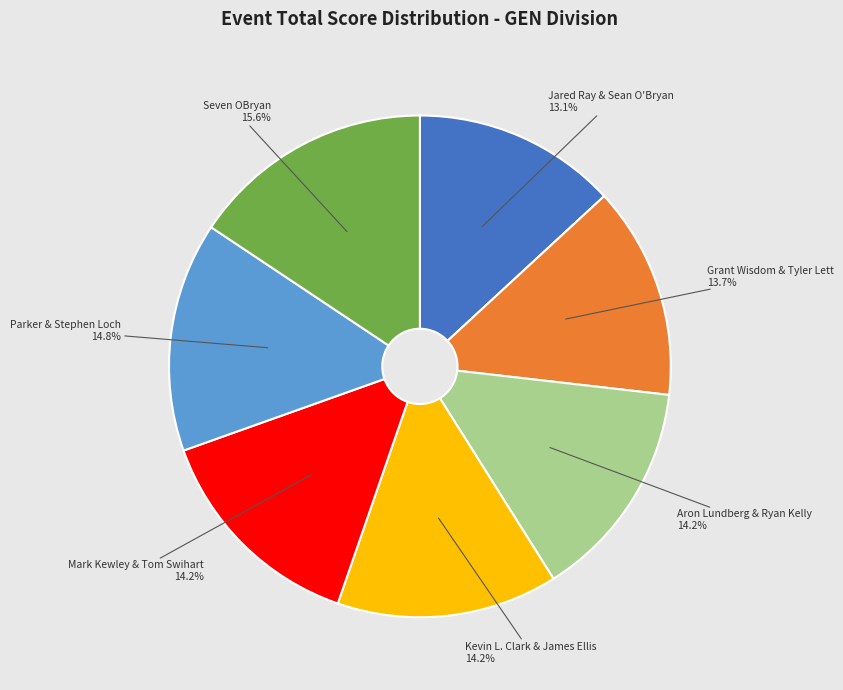

Is there a majority slice in this chart?

No